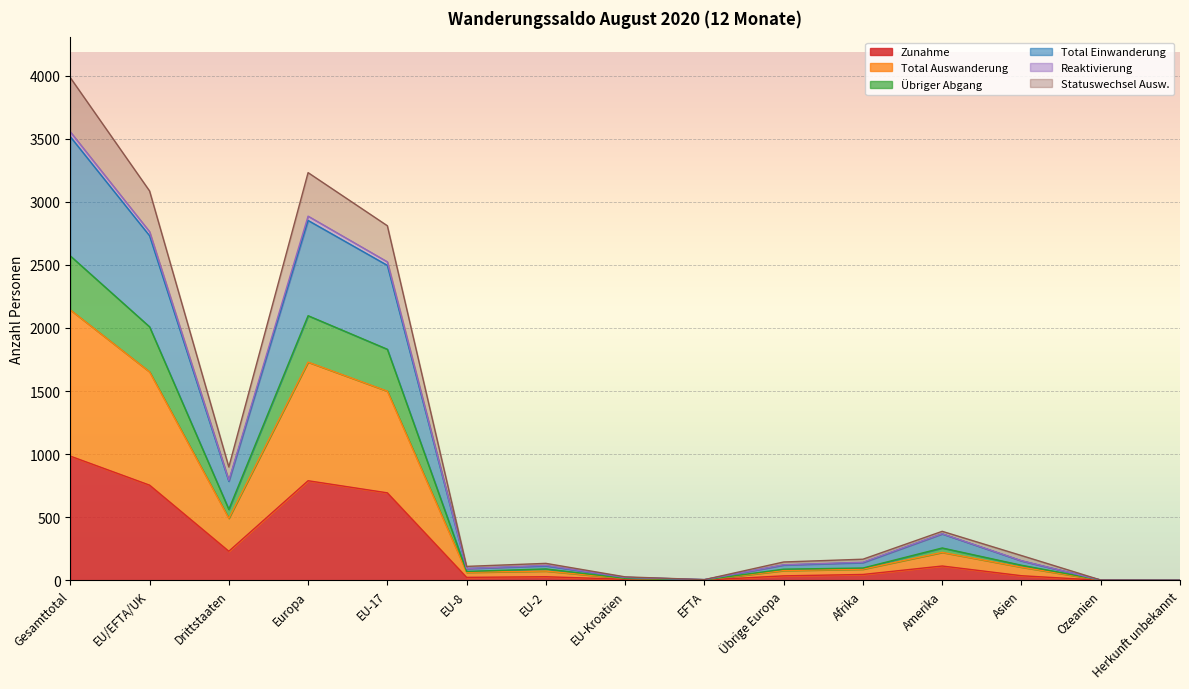

What are all the series names shown in the legend?

Zunahme, Total Auswanderung, Übriger Abgang, Total Einwanderung, Reaktivierung, Statuswechsel Ausw.